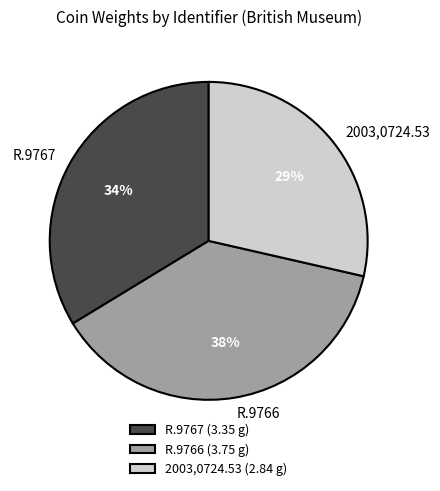

Do 2003,0724.53 and R.9766 together represent more than half of the pie?

Yes